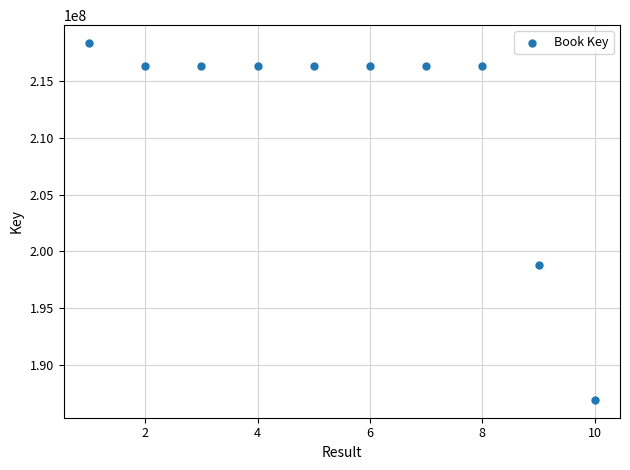

What Y value in the scatter plot is closest to 202629013?

198765262